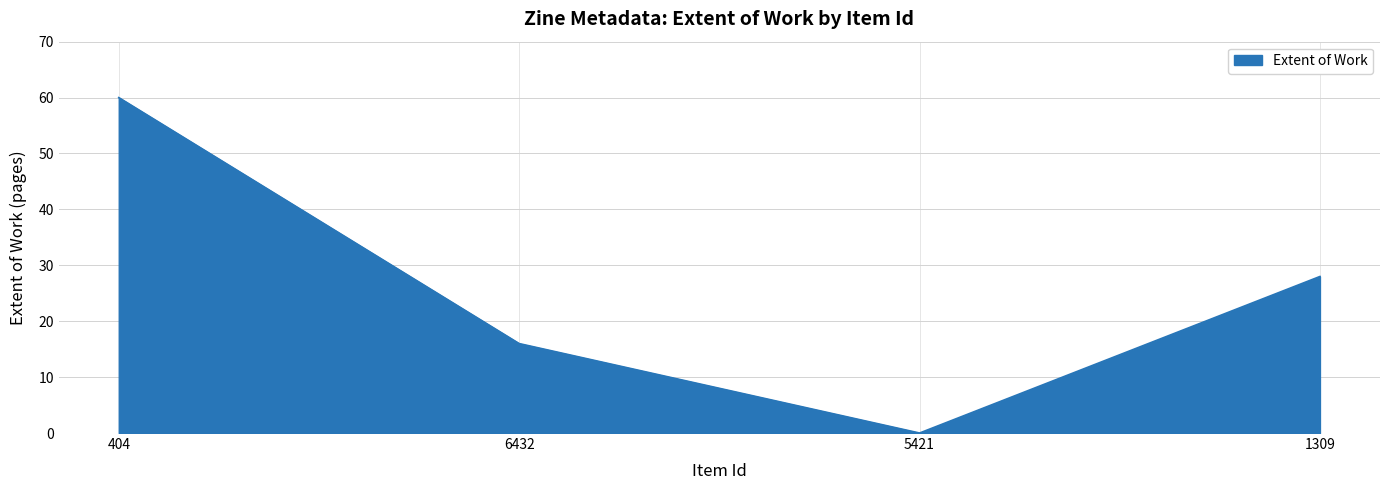

The chart shows a value of 16 at 6432. True or false?

True